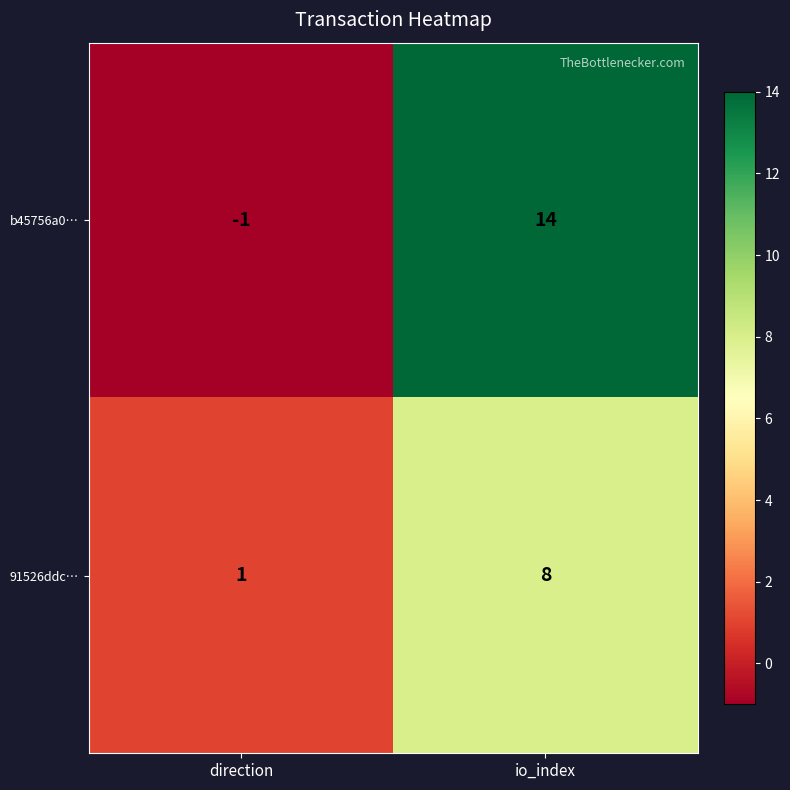

At direction, list the series in order from largest to smallest.

91526ddc…, b45756a0…